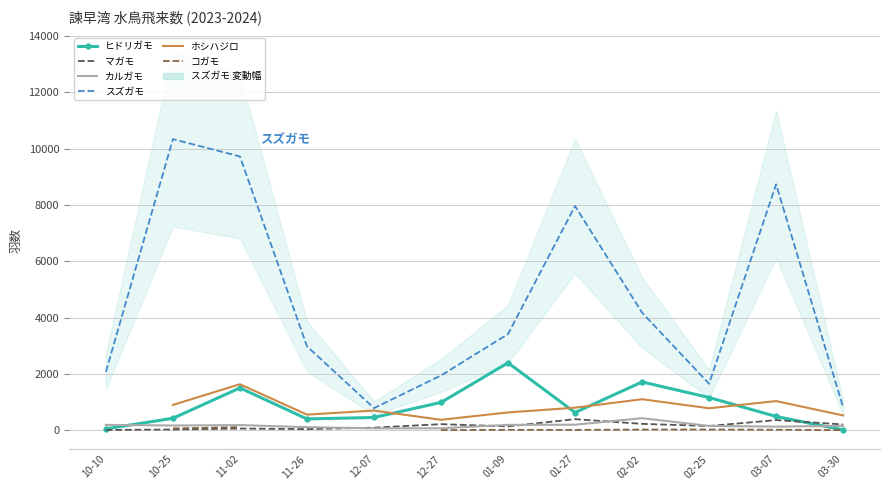

Which series ends up on top after the final intersection of ヒドリガモ and カルガモ?

カルガモ